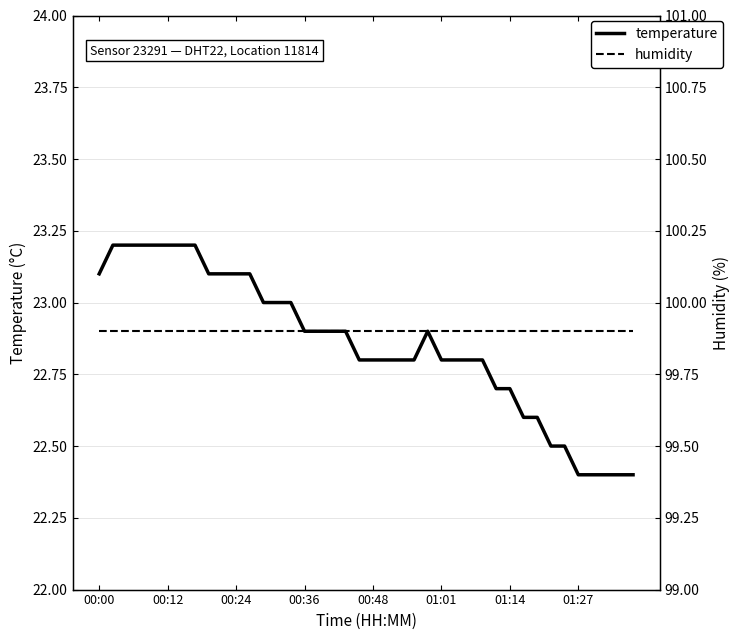

How many interior local peaks does the temperature series have?

1